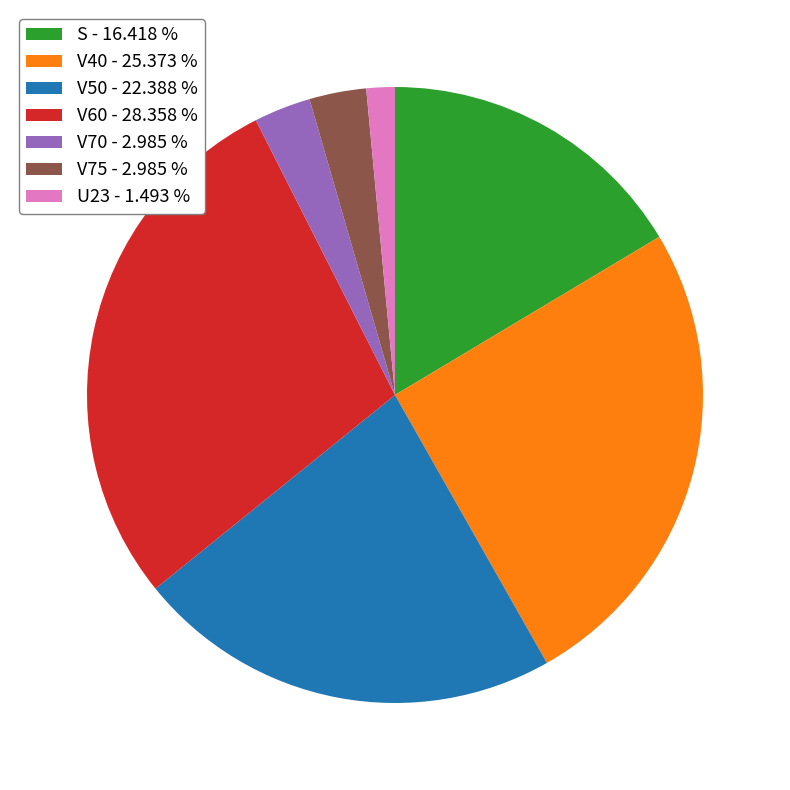

Between V60 and V75, which is larger?

V60